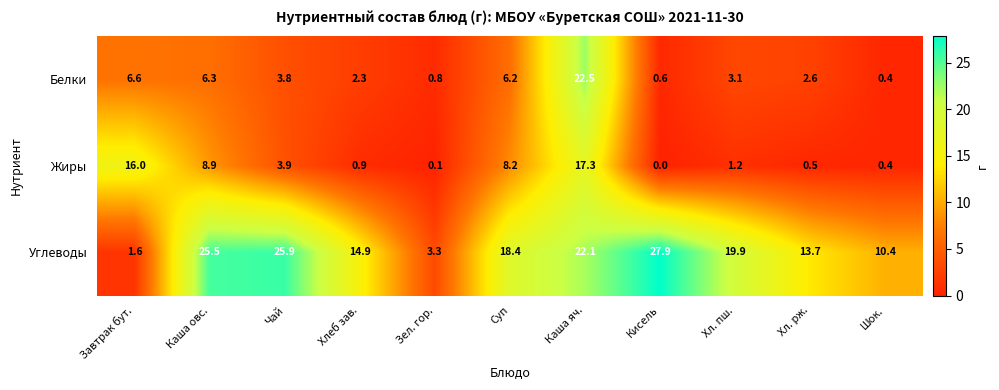

What is the total value across all series at Завтрак бут.?

24.2